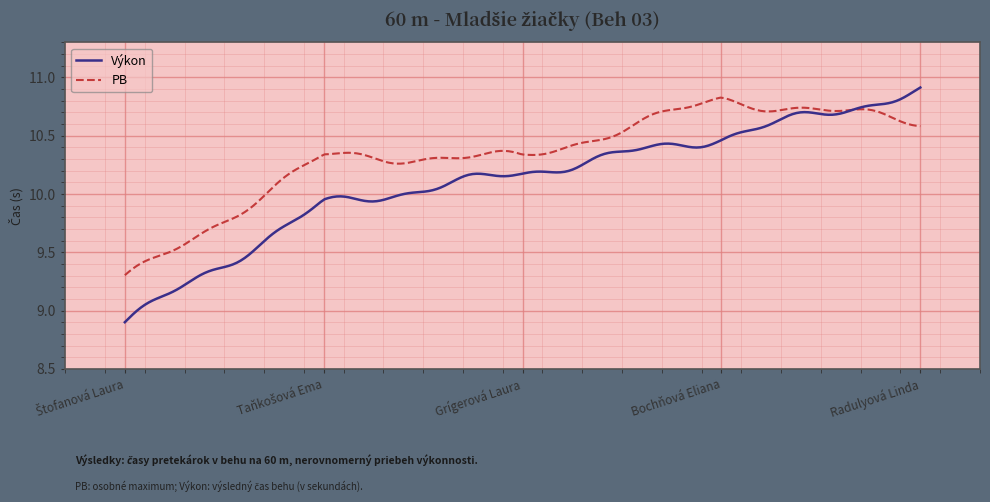

True or false: PB has more than 1 interior local peaks.

True